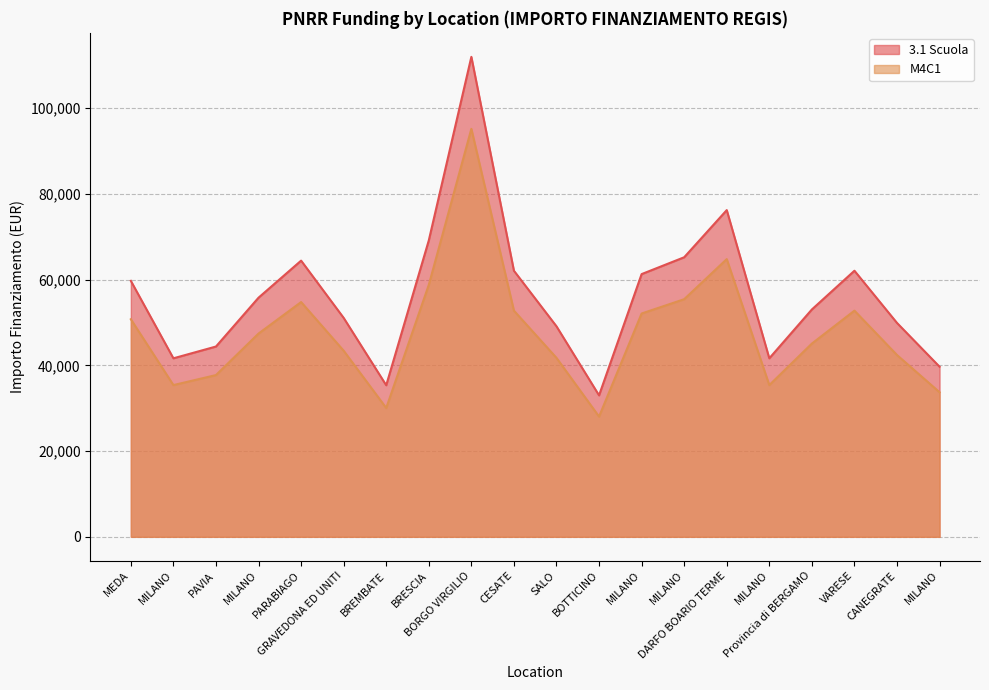

In M4C1, how many points are higher than both neighbors (excluding endpoints)?

4